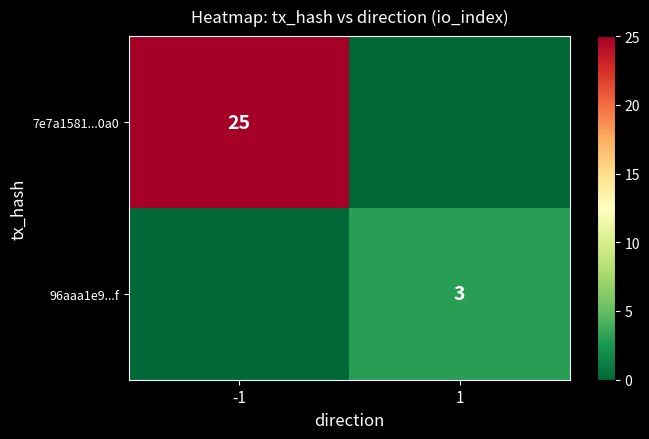

How many categories are shown in the chart?

2